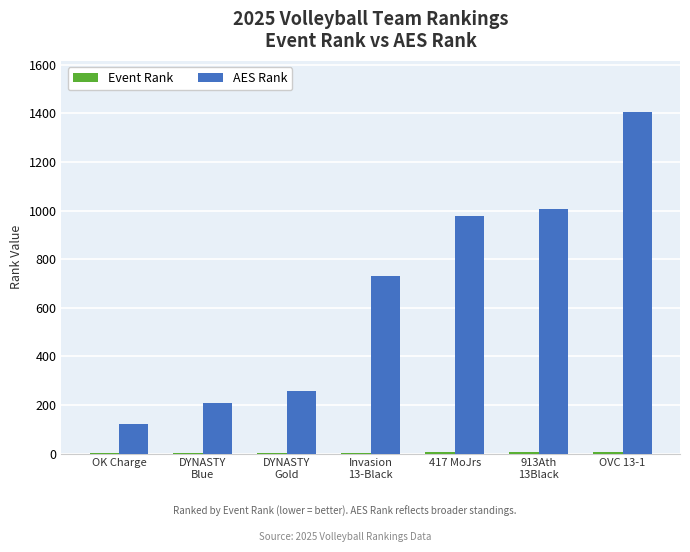

At which category is the sum across all series the highest?

OVC 13-1